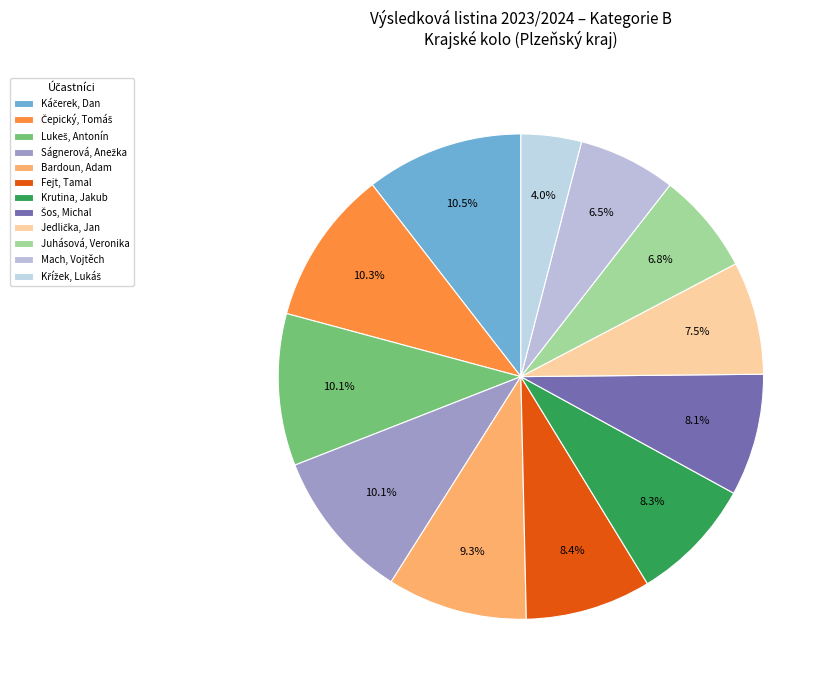

To the nearest percent, what is the combined percentage of Bardoun, Adam and Jedlička, Jan?

17%